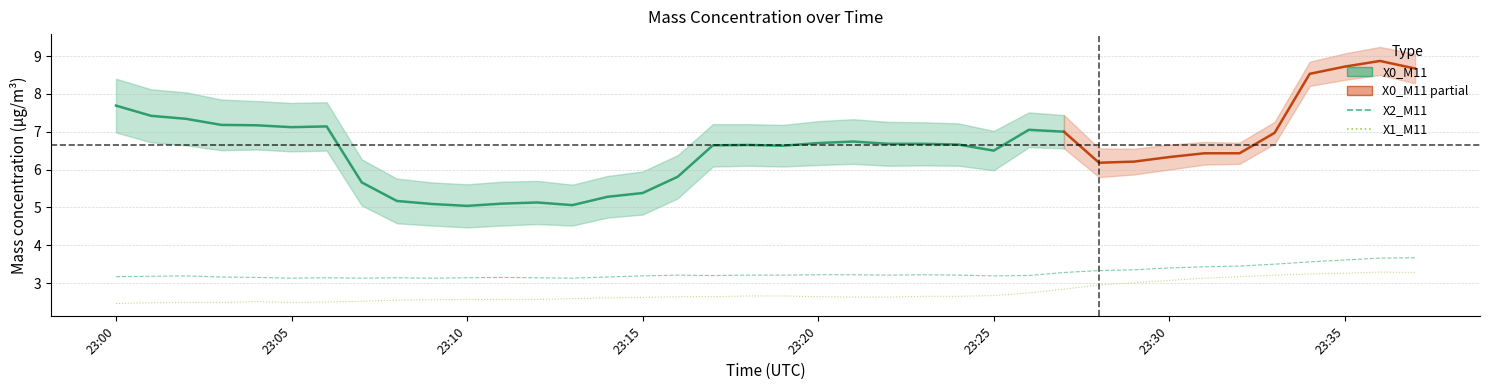

Rank the categories by X2_M11 value from lowest to highest.

2022-02-04 23:05:00, 2022-02-04 23:07:00, 2022-02-04 23:09:00, 2022-02-04 23:13:00, 2022-02-04 23:06:00, 2022-02-04 23:08:00, 2022-02-04 23:10:00, 2022-02-04 23:12:00, 2022-02-04 23:04:00, 2022-02-04 23:11:00, 2022-02-04 23:03:00, 2022-02-04 23:14:00, 2022-02-04 23:00:00, 2022-02-04 23:01:00, 2022-02-04 23:02:00, 2022-02-04 23:15:00, 2022-02-04 23:25:00, 2022-02-04 23:17:00, 2022-02-04 23:26:00, 2022-02-04 23:16:00, 2022-02-04 23:18:00, 2022-02-04 23:19:00, 2022-02-04 23:22:00, 2022-02-04 23:24:00, 2022-02-04 23:20:00, 2022-02-04 23:21:00, 2022-02-04 23:23:00, 2022-02-04 23:27:00, 2022-02-04 23:28:00, 2022-02-04 23:29:00, 2022-02-04 23:30:00, 2022-02-04 23:31:00, 2022-02-04 23:32:00, 2022-02-04 23:33:00, 2022-02-04 23:34:00, 2022-02-04 23:35:00, 2022-02-04 23:36:00, 2022-02-04 23:37:00